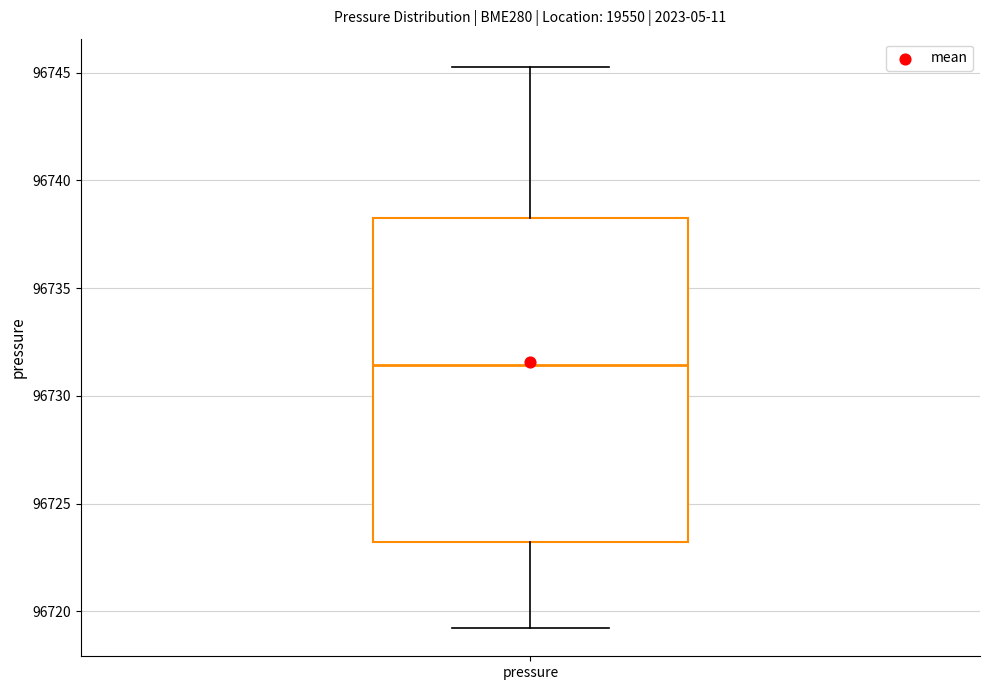

Read this box plot against the y-axis: the position of the median line, the range covered by the box, and the ends of both whiskers. The values are not printed on the chart, so give them approximately, as read against the axis.

median 96731.5, box 96723.0 to 96738.5, whiskers 96719.0 to 96745.5